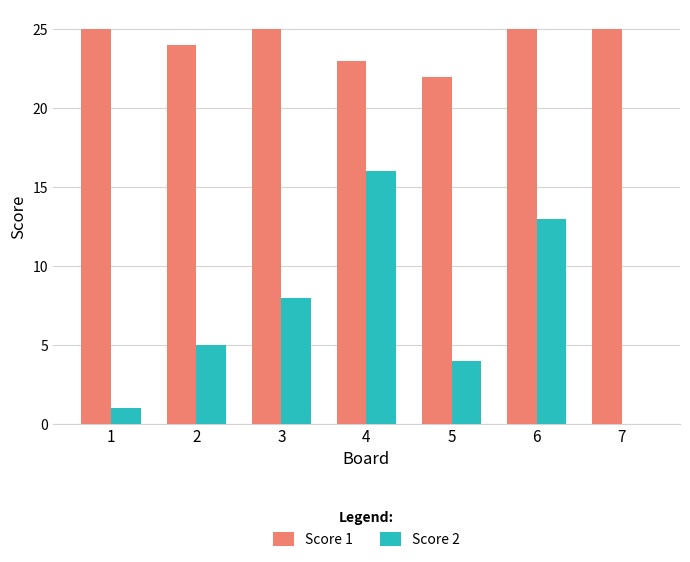

What is the total value across all series at 7?

25